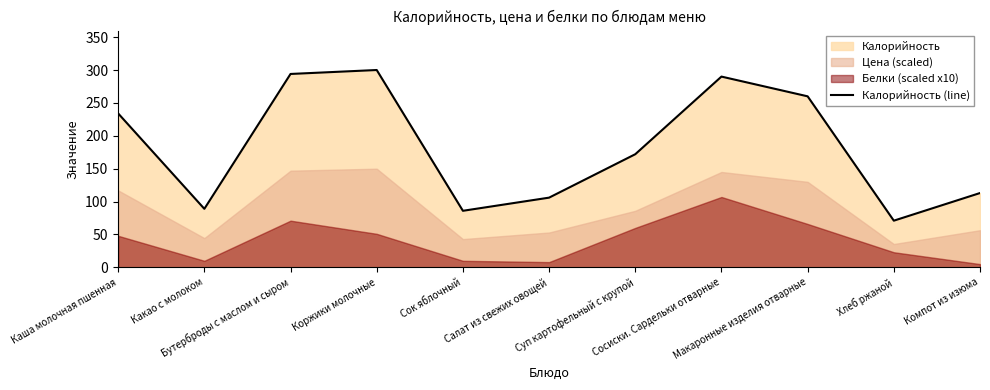

What position from the left is Коржики молочные?

4